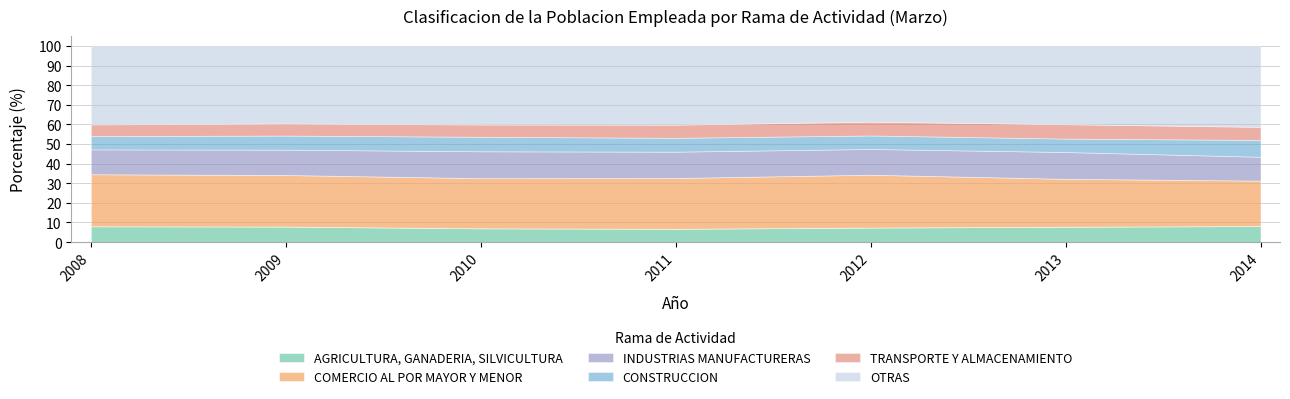

The value of COMERCIO AL POR MAYOR Y MENOR at 2009 is 34.4. True or false?

False